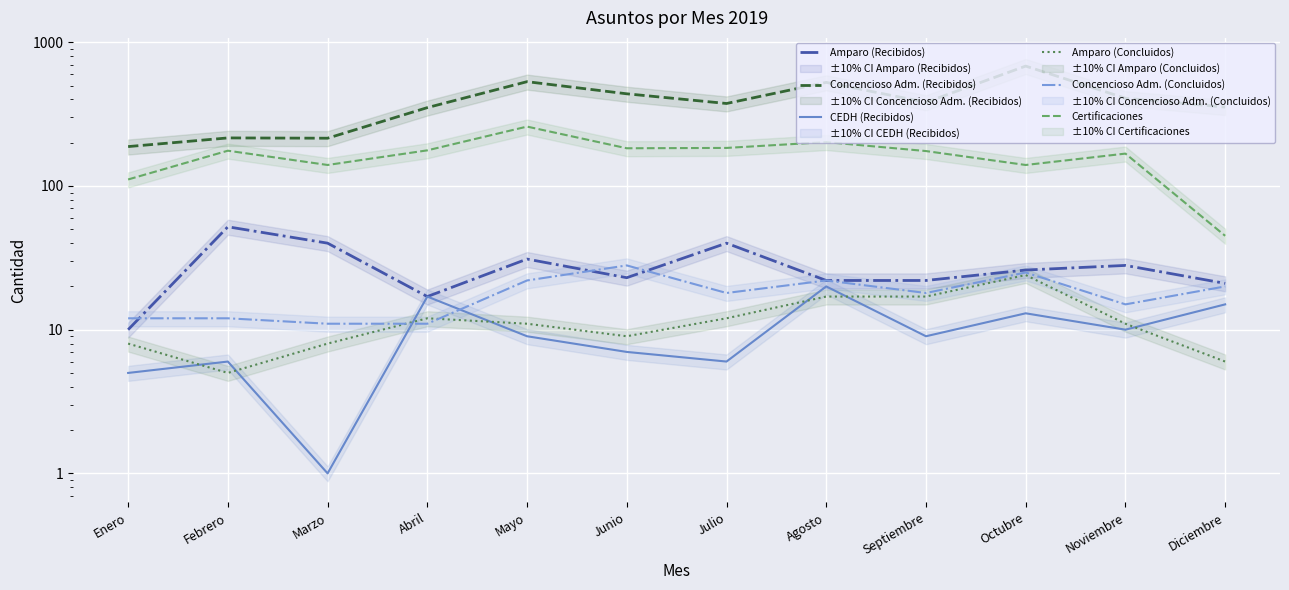

What is the lowest value of the Amparo (Concluidos) series?

5